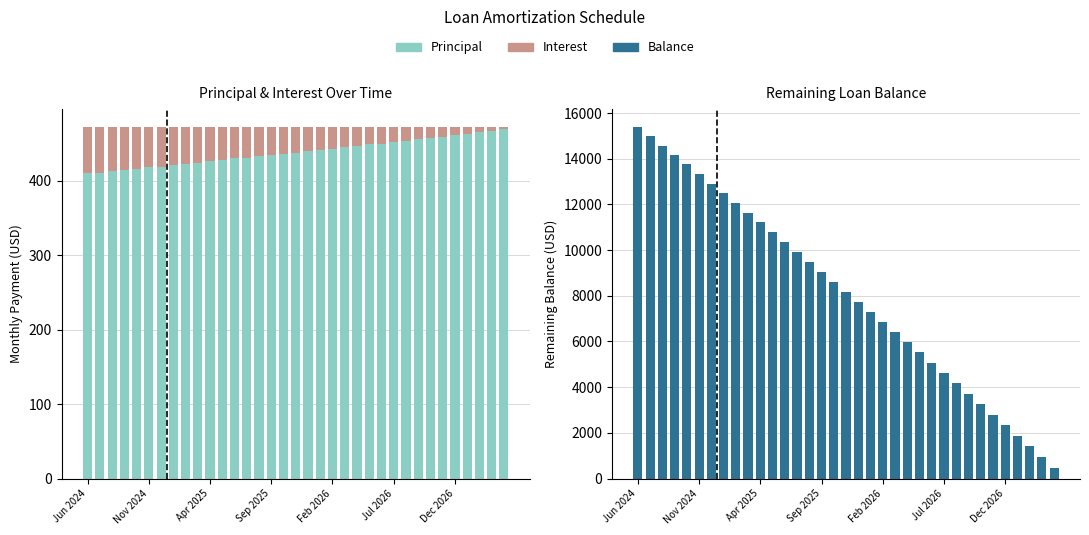

The Interest series shows 33.6 at Nov 2024. True or false?

False